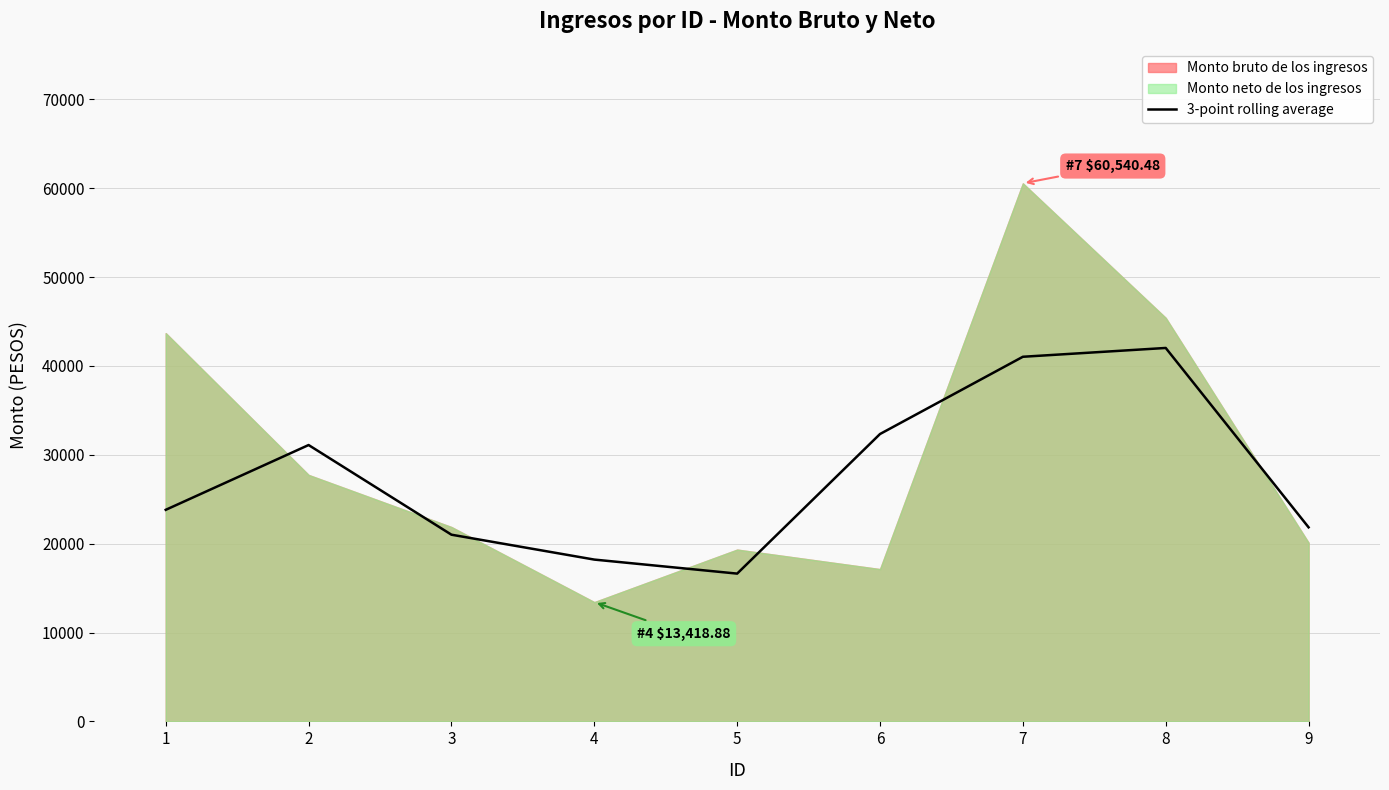

How many data points are less than 23805?

4